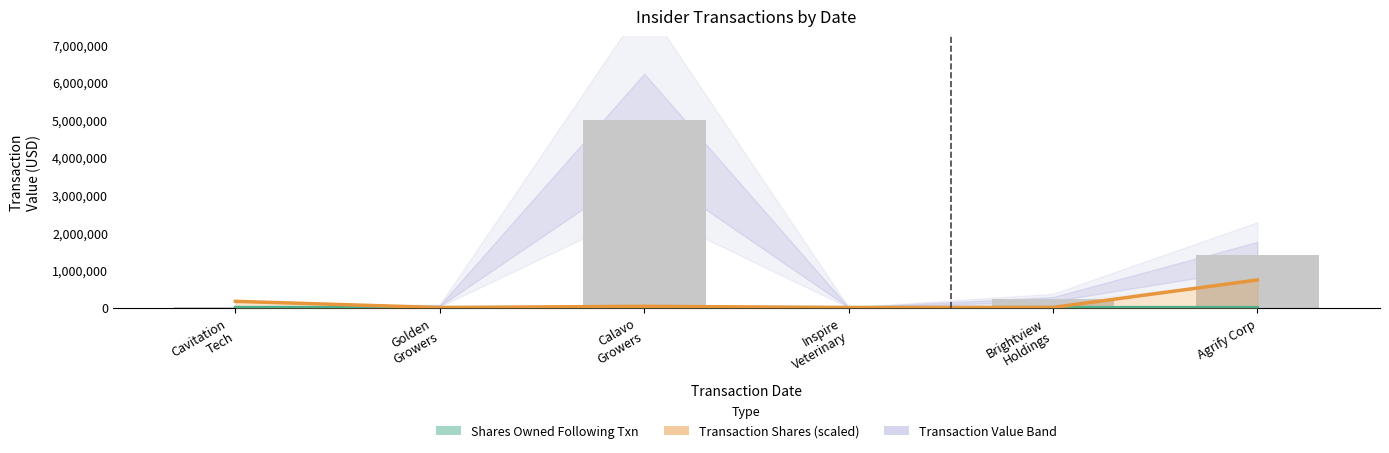

At which label is Transaction
Shares closest to 369570?

Cavitation
Tech